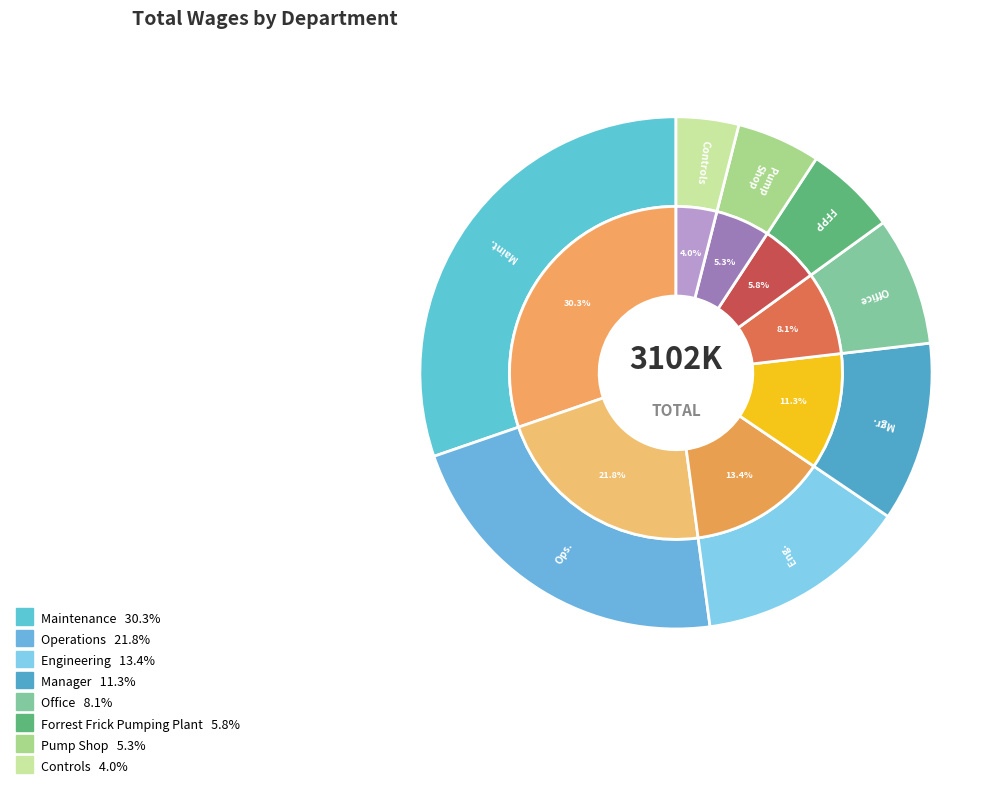

What is the ratio of the value at Controls to the value at Operations?

0.2